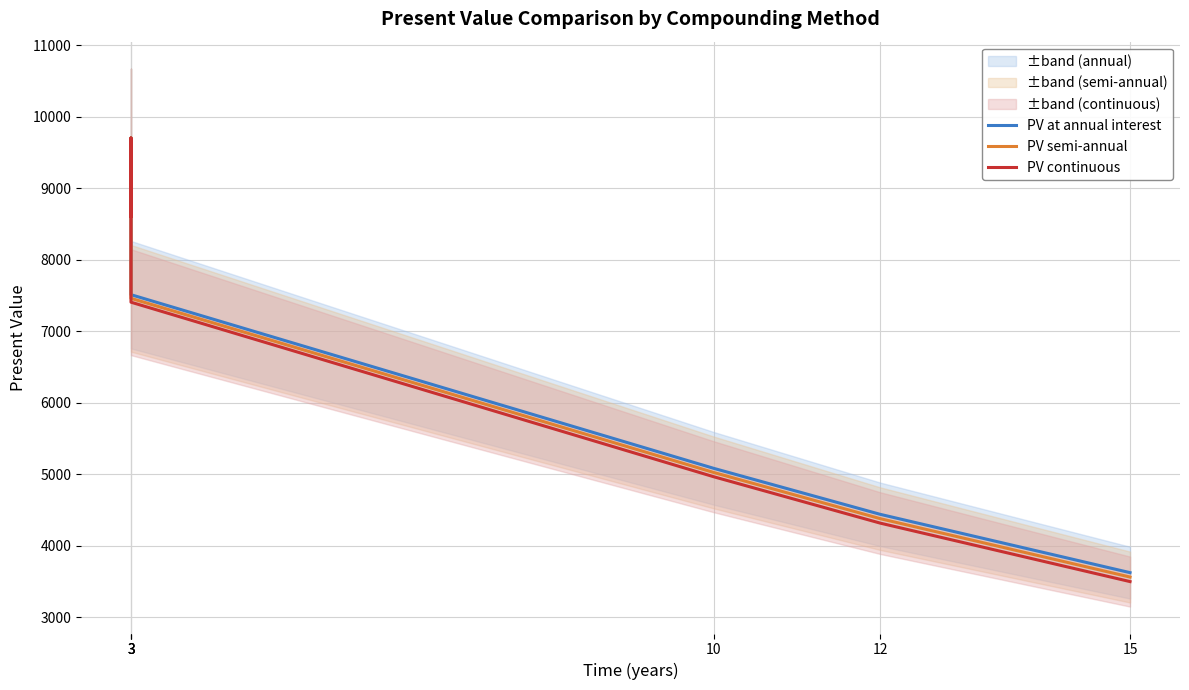

At which label does PV semi-annual reach its minimum?

15